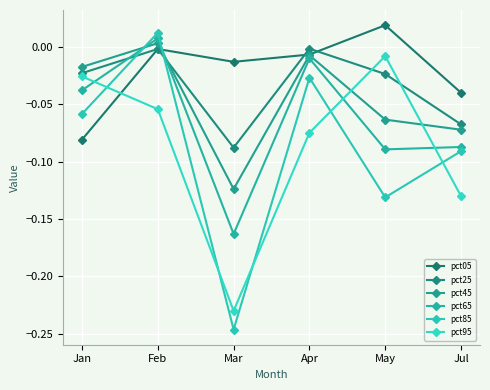

Reading right to left, what are all the values shown in this chart?

pct05: Jul=-0.0	May=0.0	Apr=-0.0	Mar=-0.0	Feb=-0.0	Jan=-0.1
pct25: Jul=-0.1	May=-0.0	Apr=-0.0	Mar=-0.1	Feb=-0.0	Jan=-0.0
pct45: Jul=-0.1	May=-0.1	Apr=-0.0	Mar=-0.1	Feb=0.0	Jan=-0.0
pct65: Jul=-0.1	May=-0.1	Apr=-0.0	Mar=-0.2	Feb=0.0	Jan=-0.0
pct85: Jul=-0.1	May=-0.1	Apr=-0.0	Mar=-0.2	Feb=0.0	Jan=-0.1
pct95: Jul=-0.1	May=-0.0	Apr=-0.1	Mar=-0.2	Feb=-0.1	Jan=-0.0